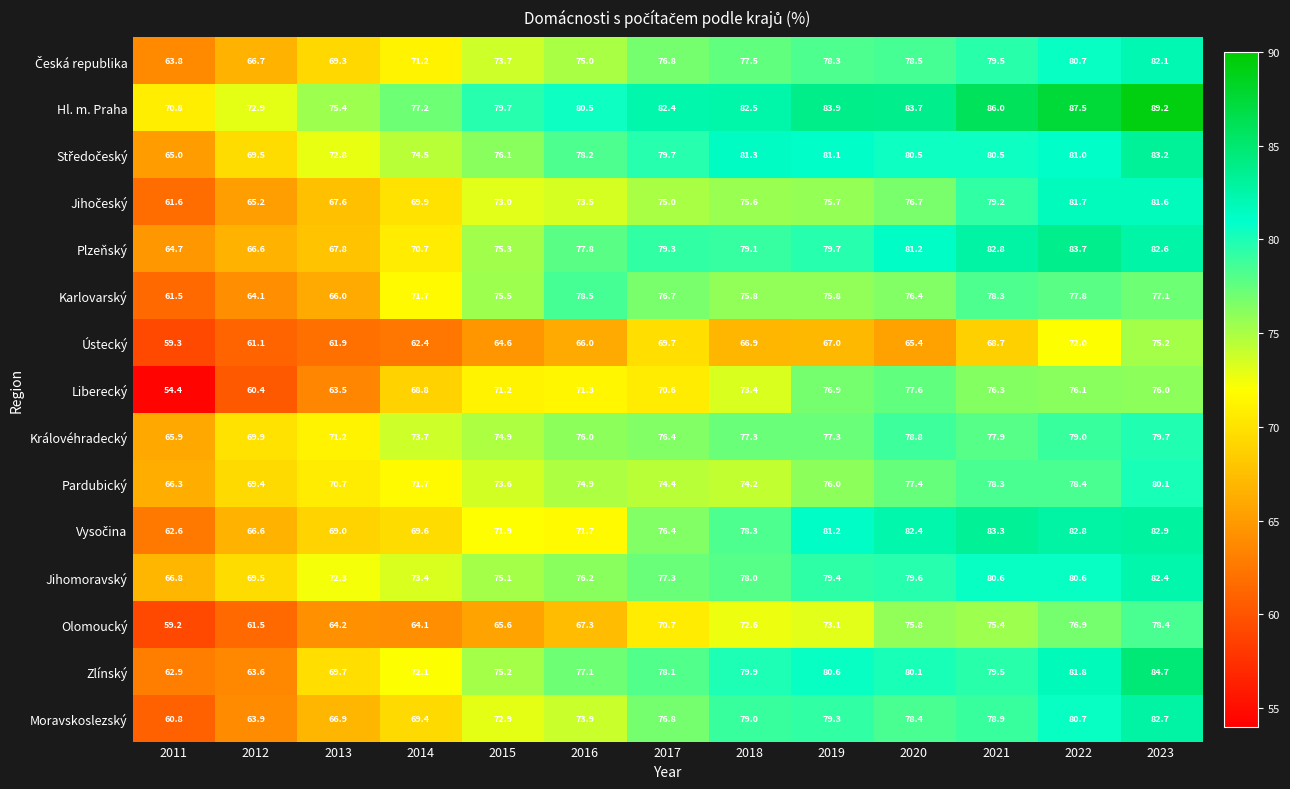

At which label does Karlovarský first exceed 75?

2015